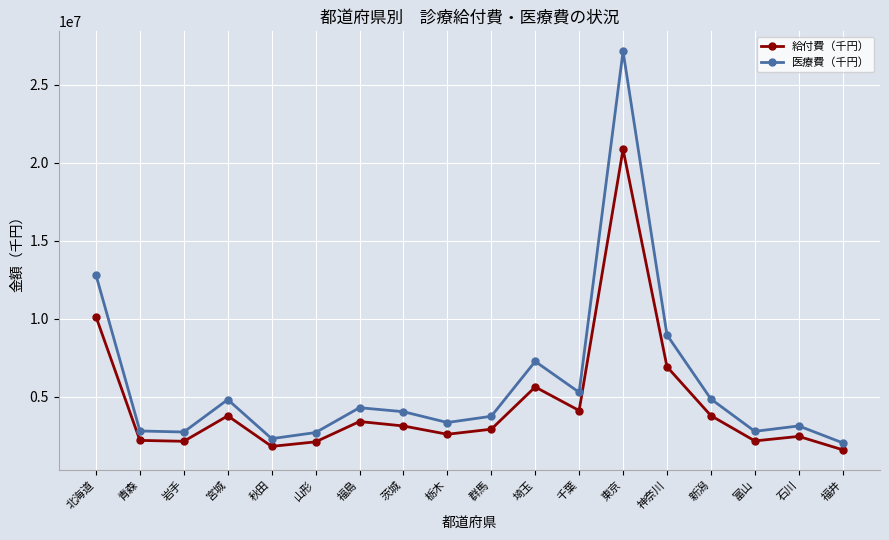

True or false: 医療費（千円） has more than 0 points higher than both neighbors.

True